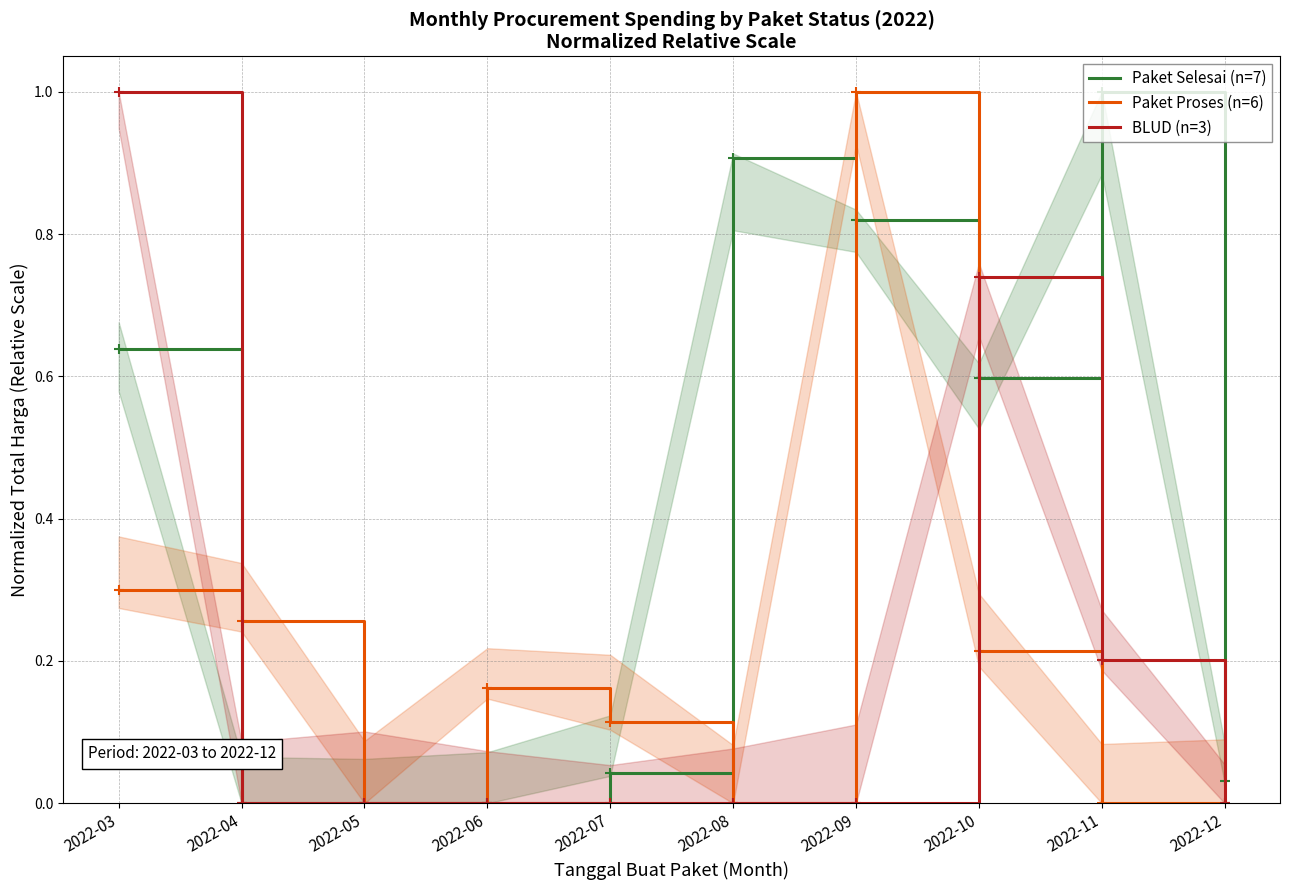

At which label does Paket Selesai (n=7) reach its peak?

2022-11